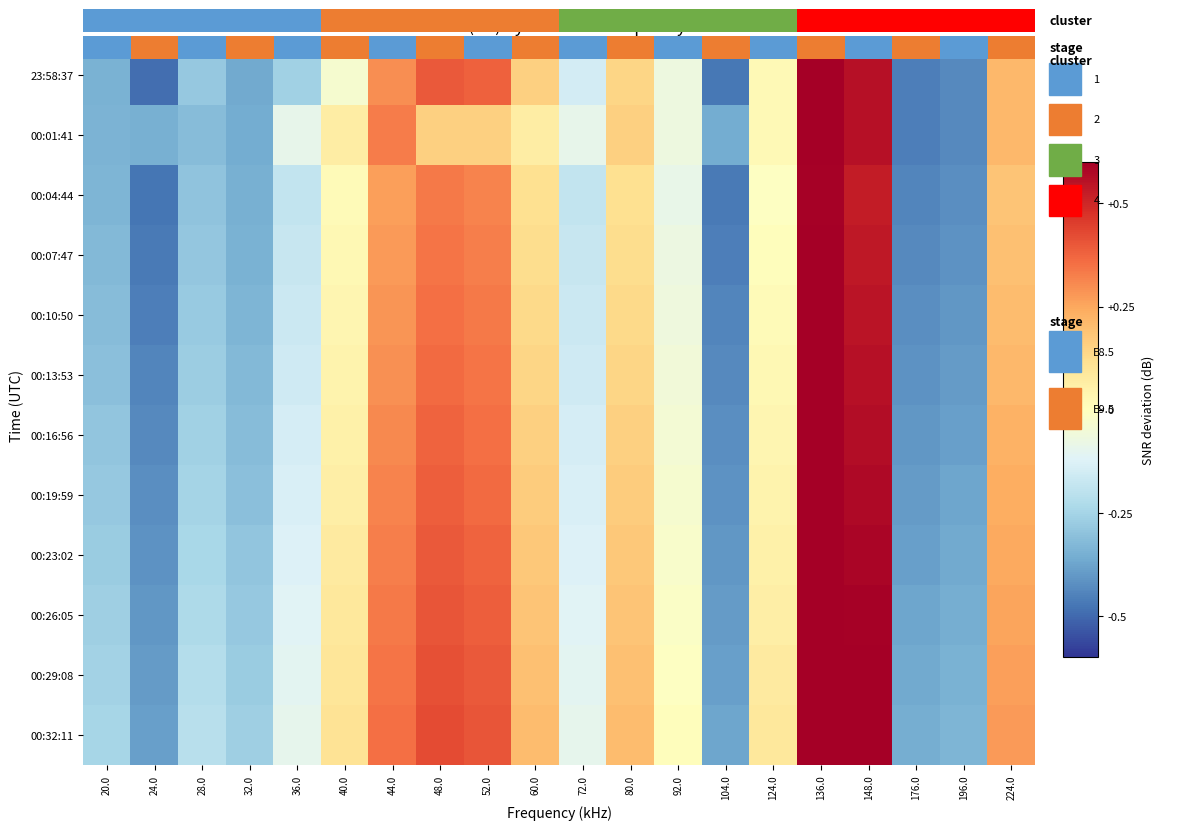

How many values in the 00:01:41 series exceed 0?

10